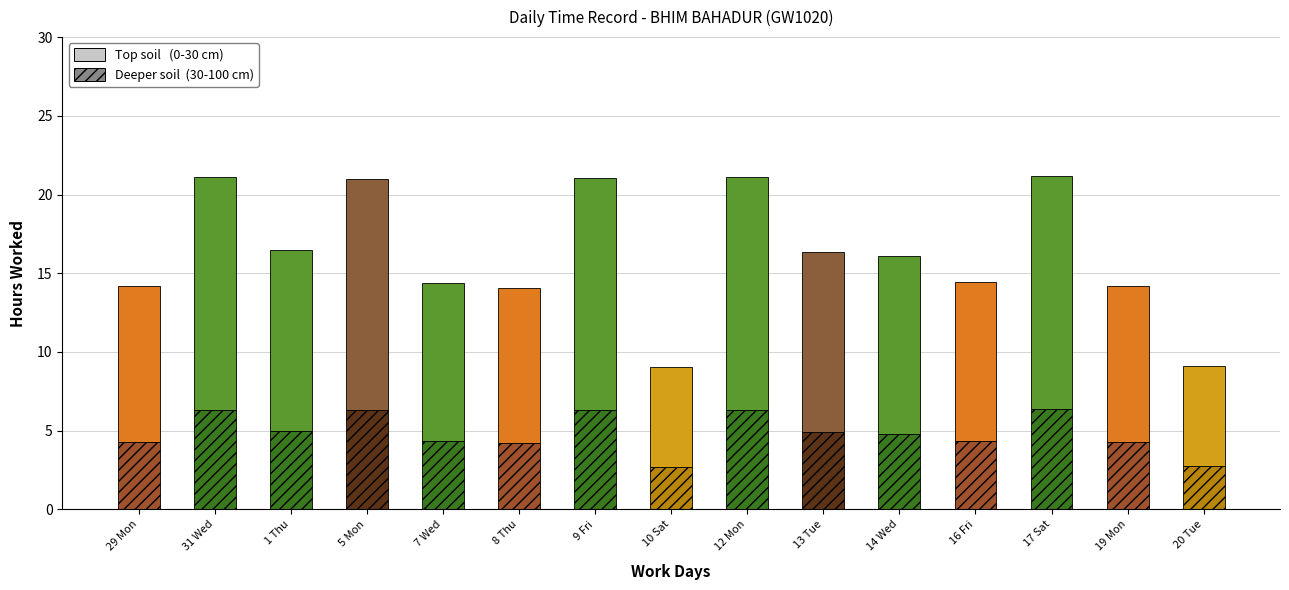

Is it true that Top soil (Low hours) equals 14.2 at 5 Mon?

False